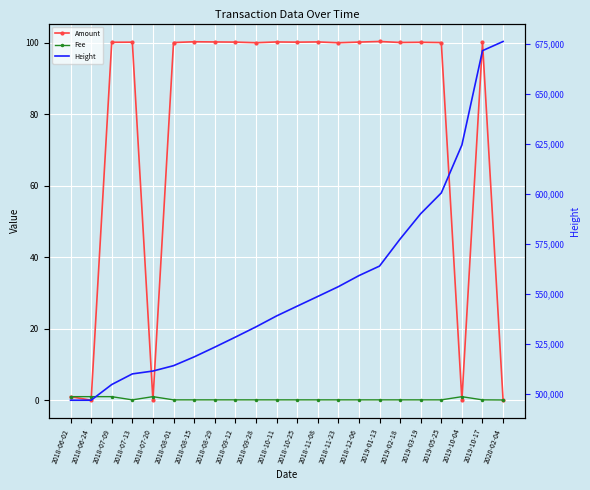

What is the label of the 20th point from the left?

2019-10-04